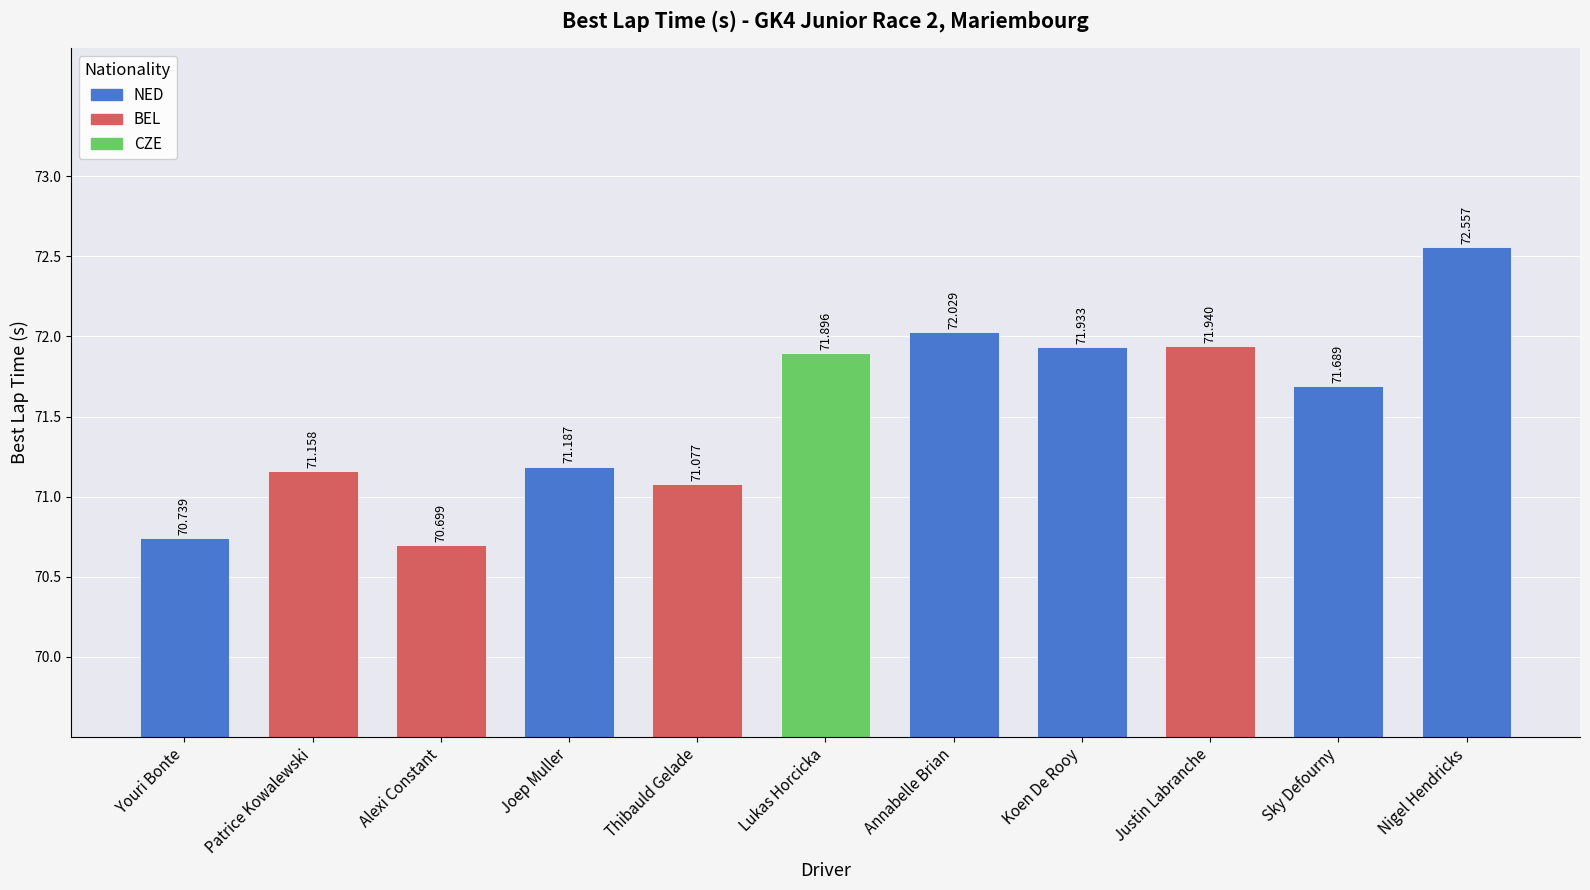

Rank the categories by value from lowest to highest.

Alexi Constant, Youri Bonte, Thibauld Gelade, Patrice Kowalewski, Joep Muller, Sky Defourny, Lukas Horcicka, Koen De Rooy, Justin Labranche, Annabelle Brian, Nigel Hendricks